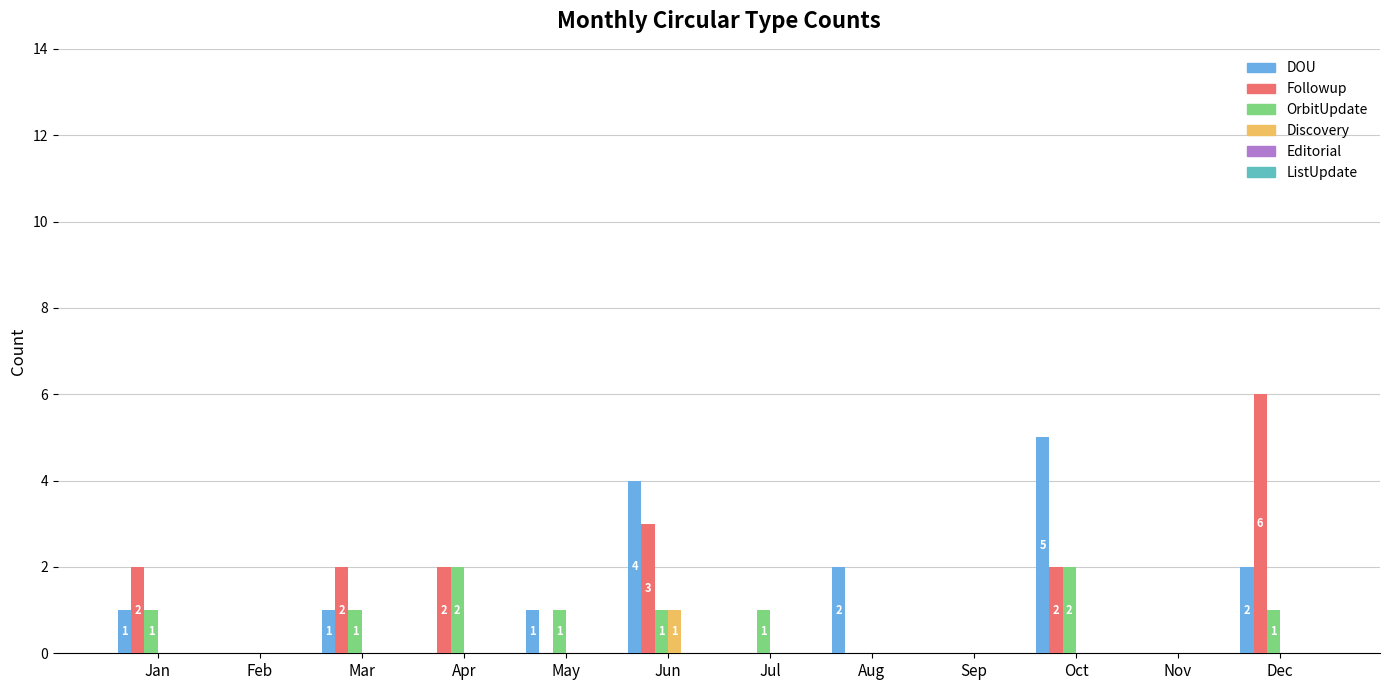

What is the greatest value displayed?

6